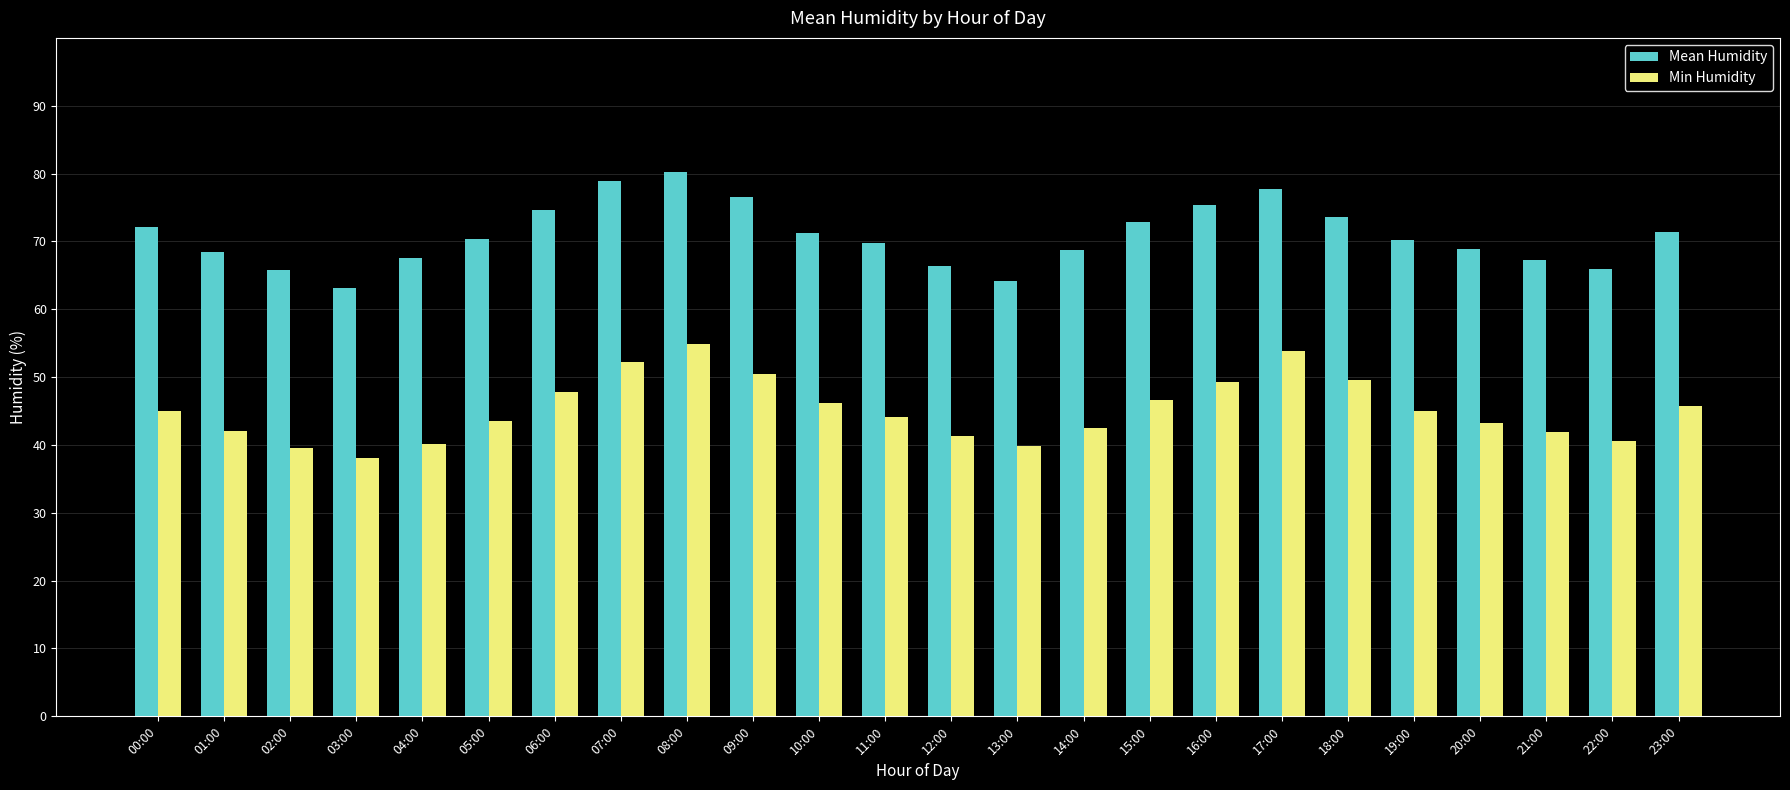

What is the spread (max minus min) of values at 22:00?

25.3